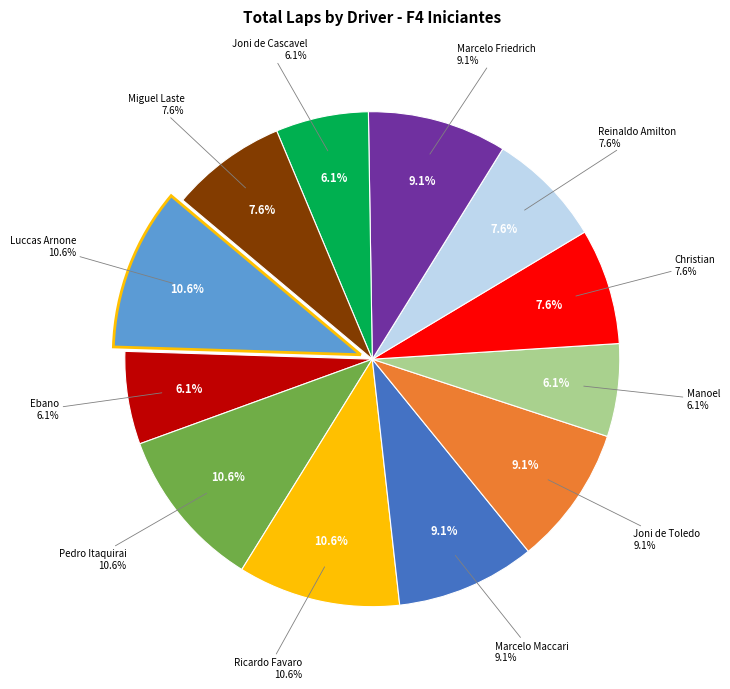

True or false: Pedro Itaquirai accounts for 19% of the total.

False